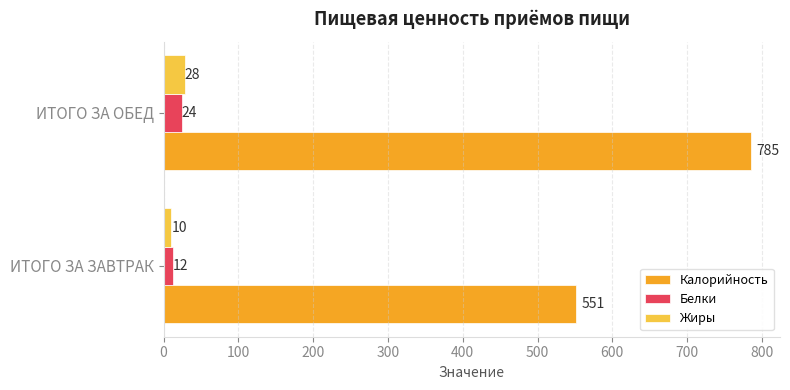

Rank the categories by Белки value from highest to lowest.

ИТОГО ЗА ОБЕД, ИТОГО ЗА ЗАВТРАК